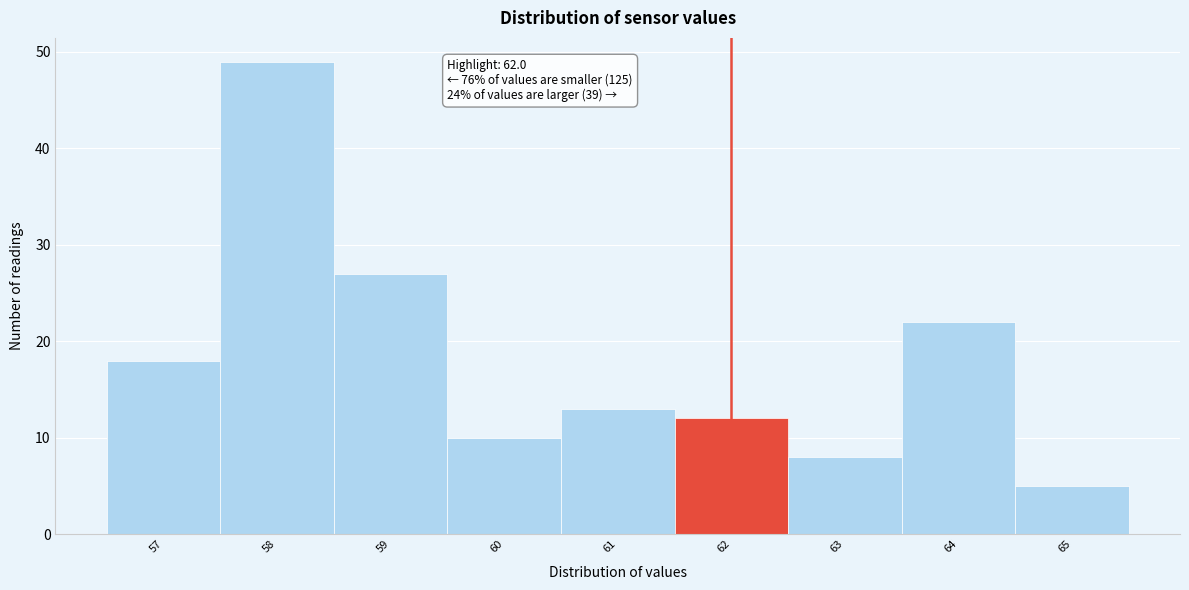

Over which range of the x-axis is the bar tallest?

57.5 to 58.5